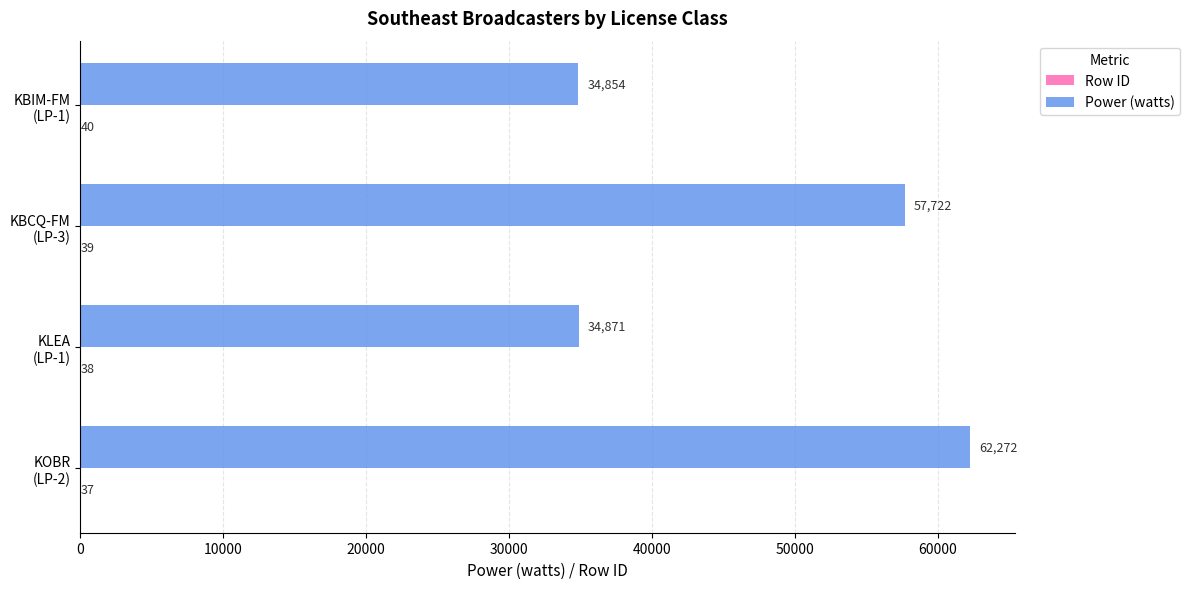

How many data points does each series have?

4